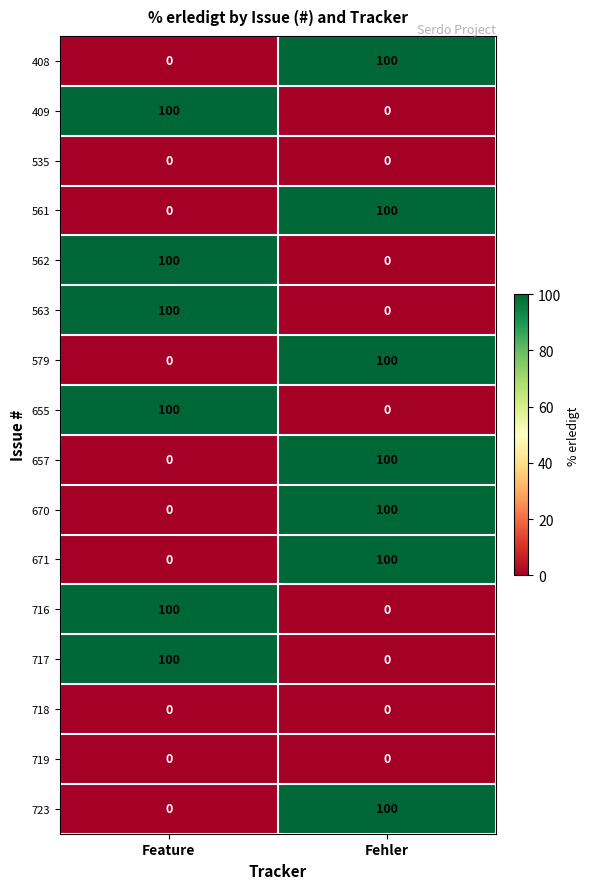

What is the difference between the highest and lowest values at Feature?

100